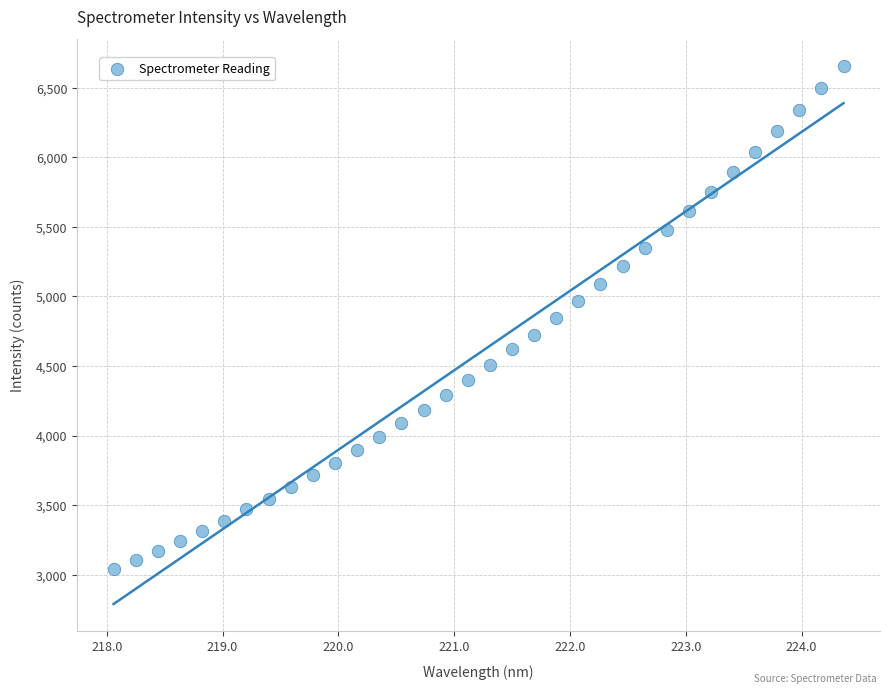

What is the range of Y values (max minus min)?

3615.6